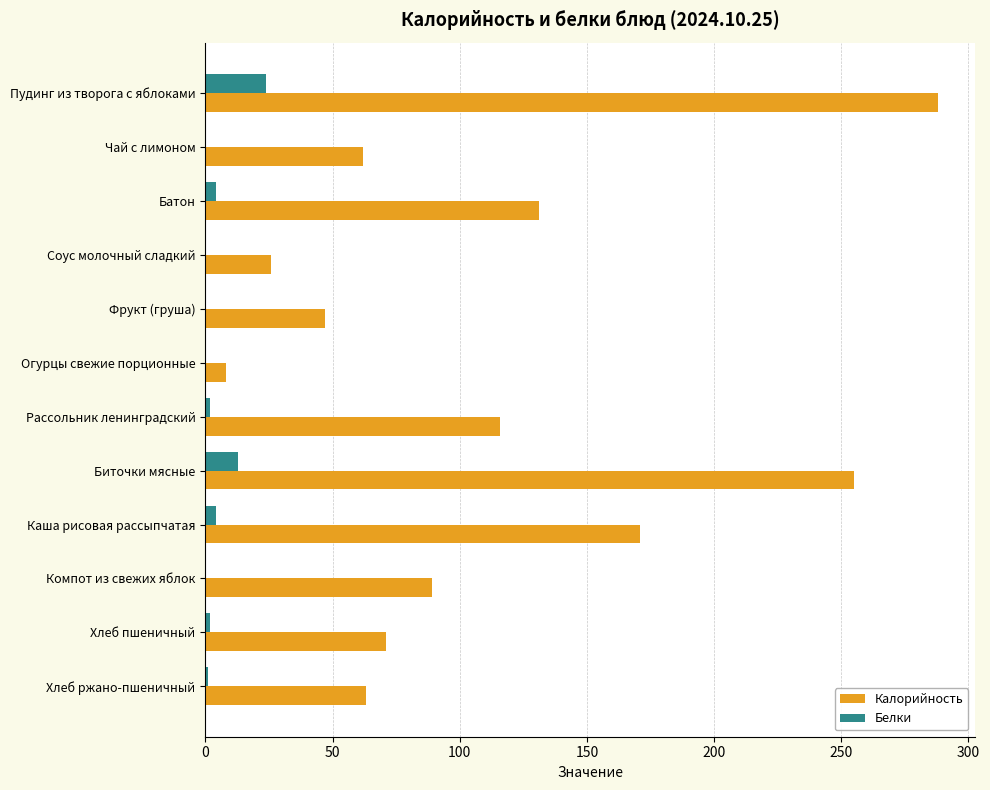

What is the sum of all Белки values?

50